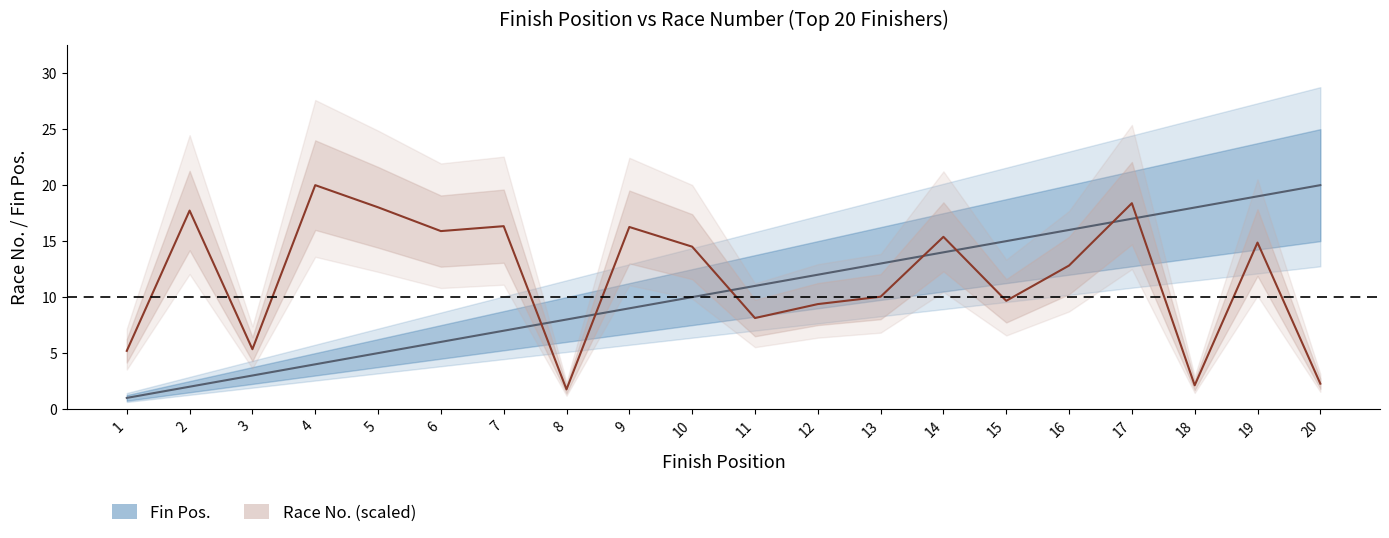

What is the difference between the Race No. values at 19 and 6?

1.0